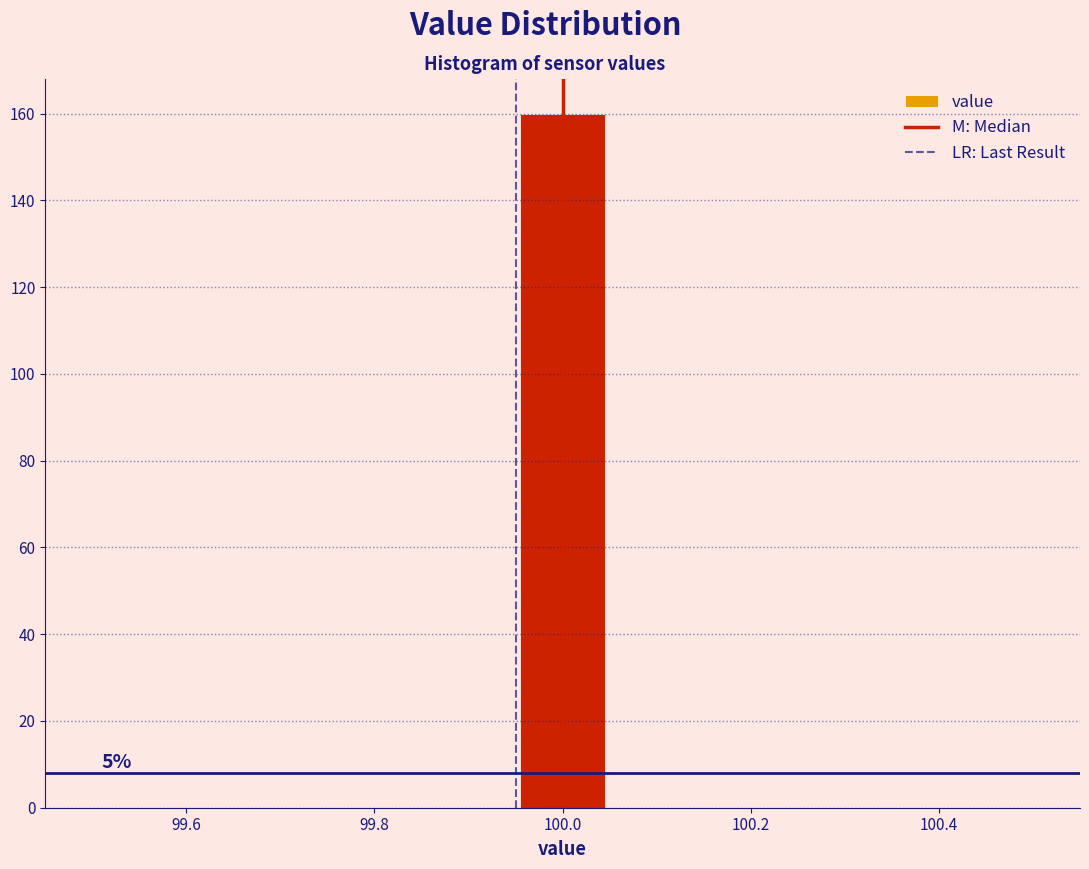

Which range on the x-axis has the tallest bar?

99.96 to 100.04